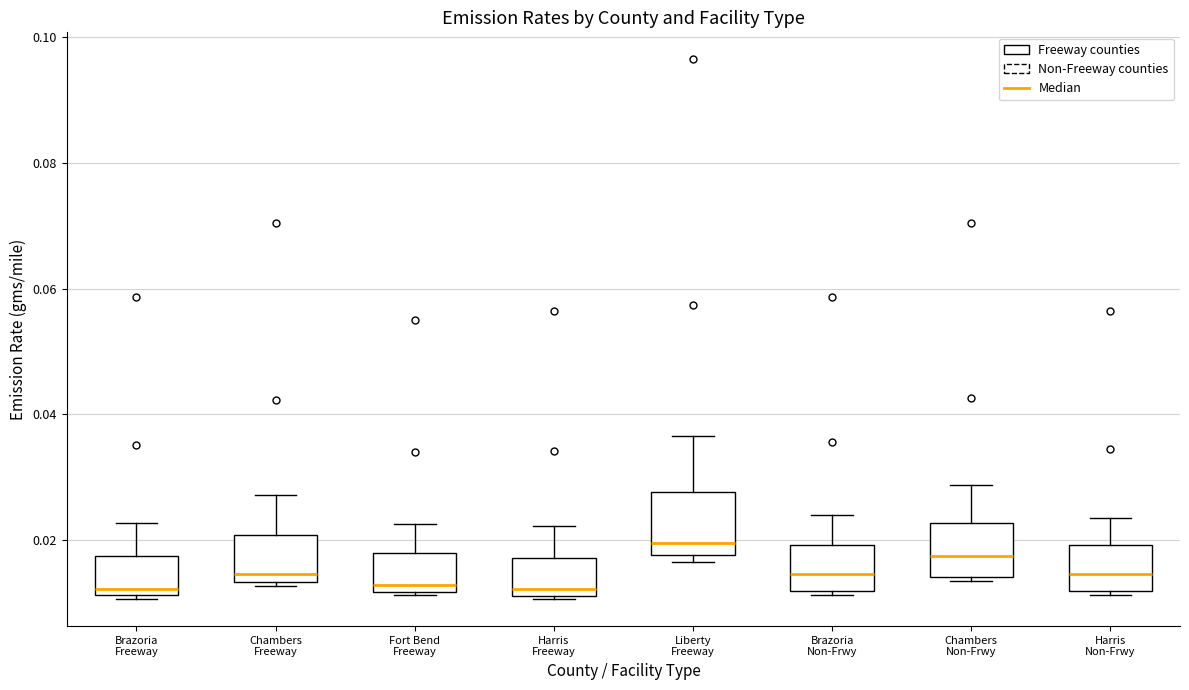

Reading left to right, transcribe this box plot: for each box, give where its median line is, the range the box spans, and where its two whiskers end, as read against the y-axis. The values are not printed on the chart, so give them approximately, as read against the axis.

Brazoria Freeway: median 0.012 (just above the box's lower edge), box 0.012 to 0.018, whiskers 0.010 to 0.022
Chambers Freeway: median 0.014 (just above the box's lower edge), box 0.014 to 0.020, whiskers 0.012 to 0.028
Fort Bend Freeway: median 0.012 (just above the box's lower edge), box 0.012 to 0.018, whiskers 0.012 to 0.022
Harris Freeway: median 0.012 (just above the box's lower edge), box 0.012 to 0.018, whiskers 0.010 to 0.022
Liberty Freeway: median 0.020, box 0.018 to 0.028, whiskers 0.016 to 0.036
Brazoria Non-Frwy: median 0.014, box 0.012 to 0.020, whiskers 0.012 (just below the box's lower edge) to 0.024
Chambers Non-Frwy: median 0.018, box 0.014 to 0.022, whiskers 0.014 (just below the box's lower edge) to 0.028
Harris Non-Frwy: median 0.014, box 0.012 to 0.020, whiskers 0.012 to 0.024